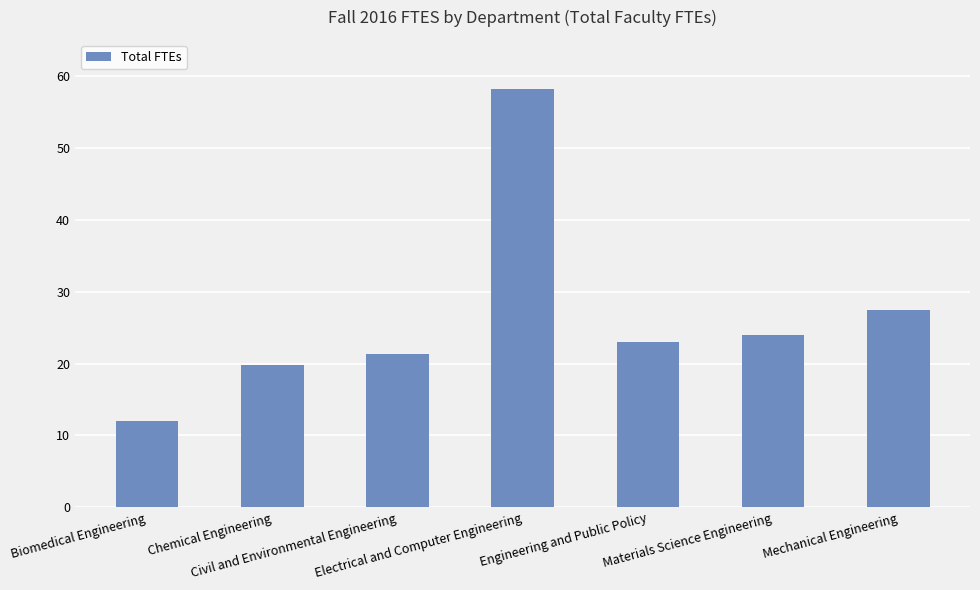

Between Electrical and Computer Engineering and Materials Science Engineering, which is larger?

Electrical and Computer Engineering